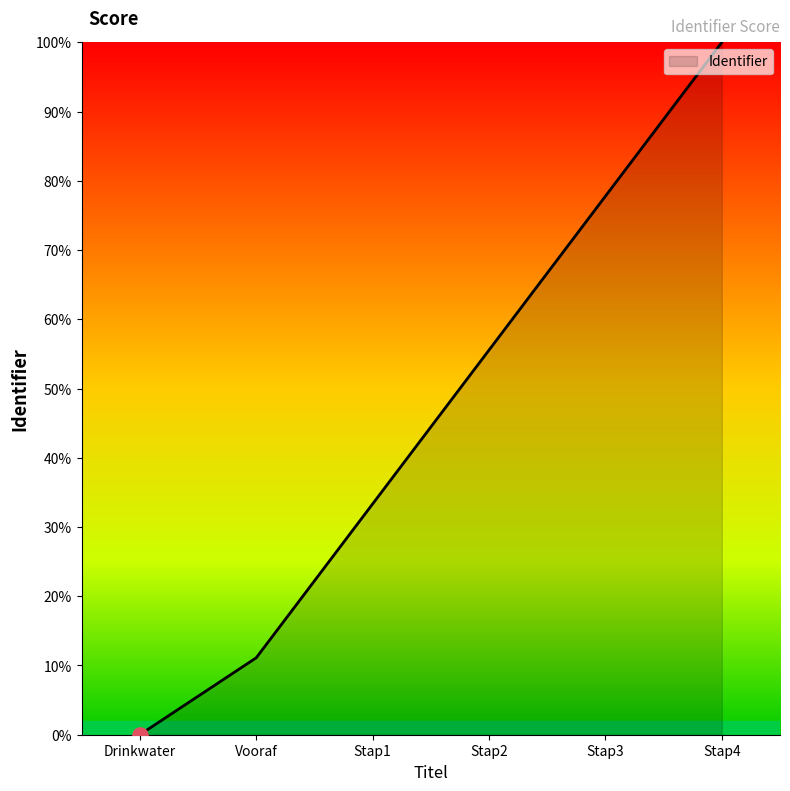

What is the change in value from Drinkwater to Stap2?

+55.6